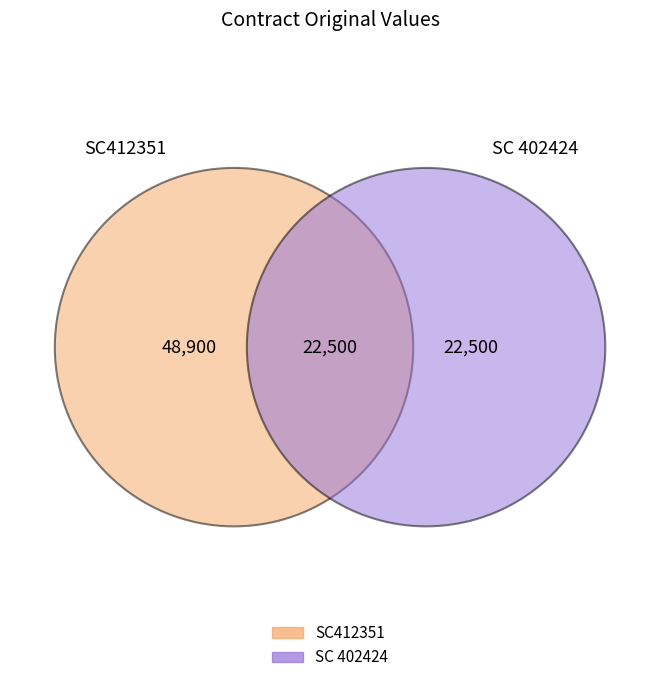

How many segments does this pie chart have?

2